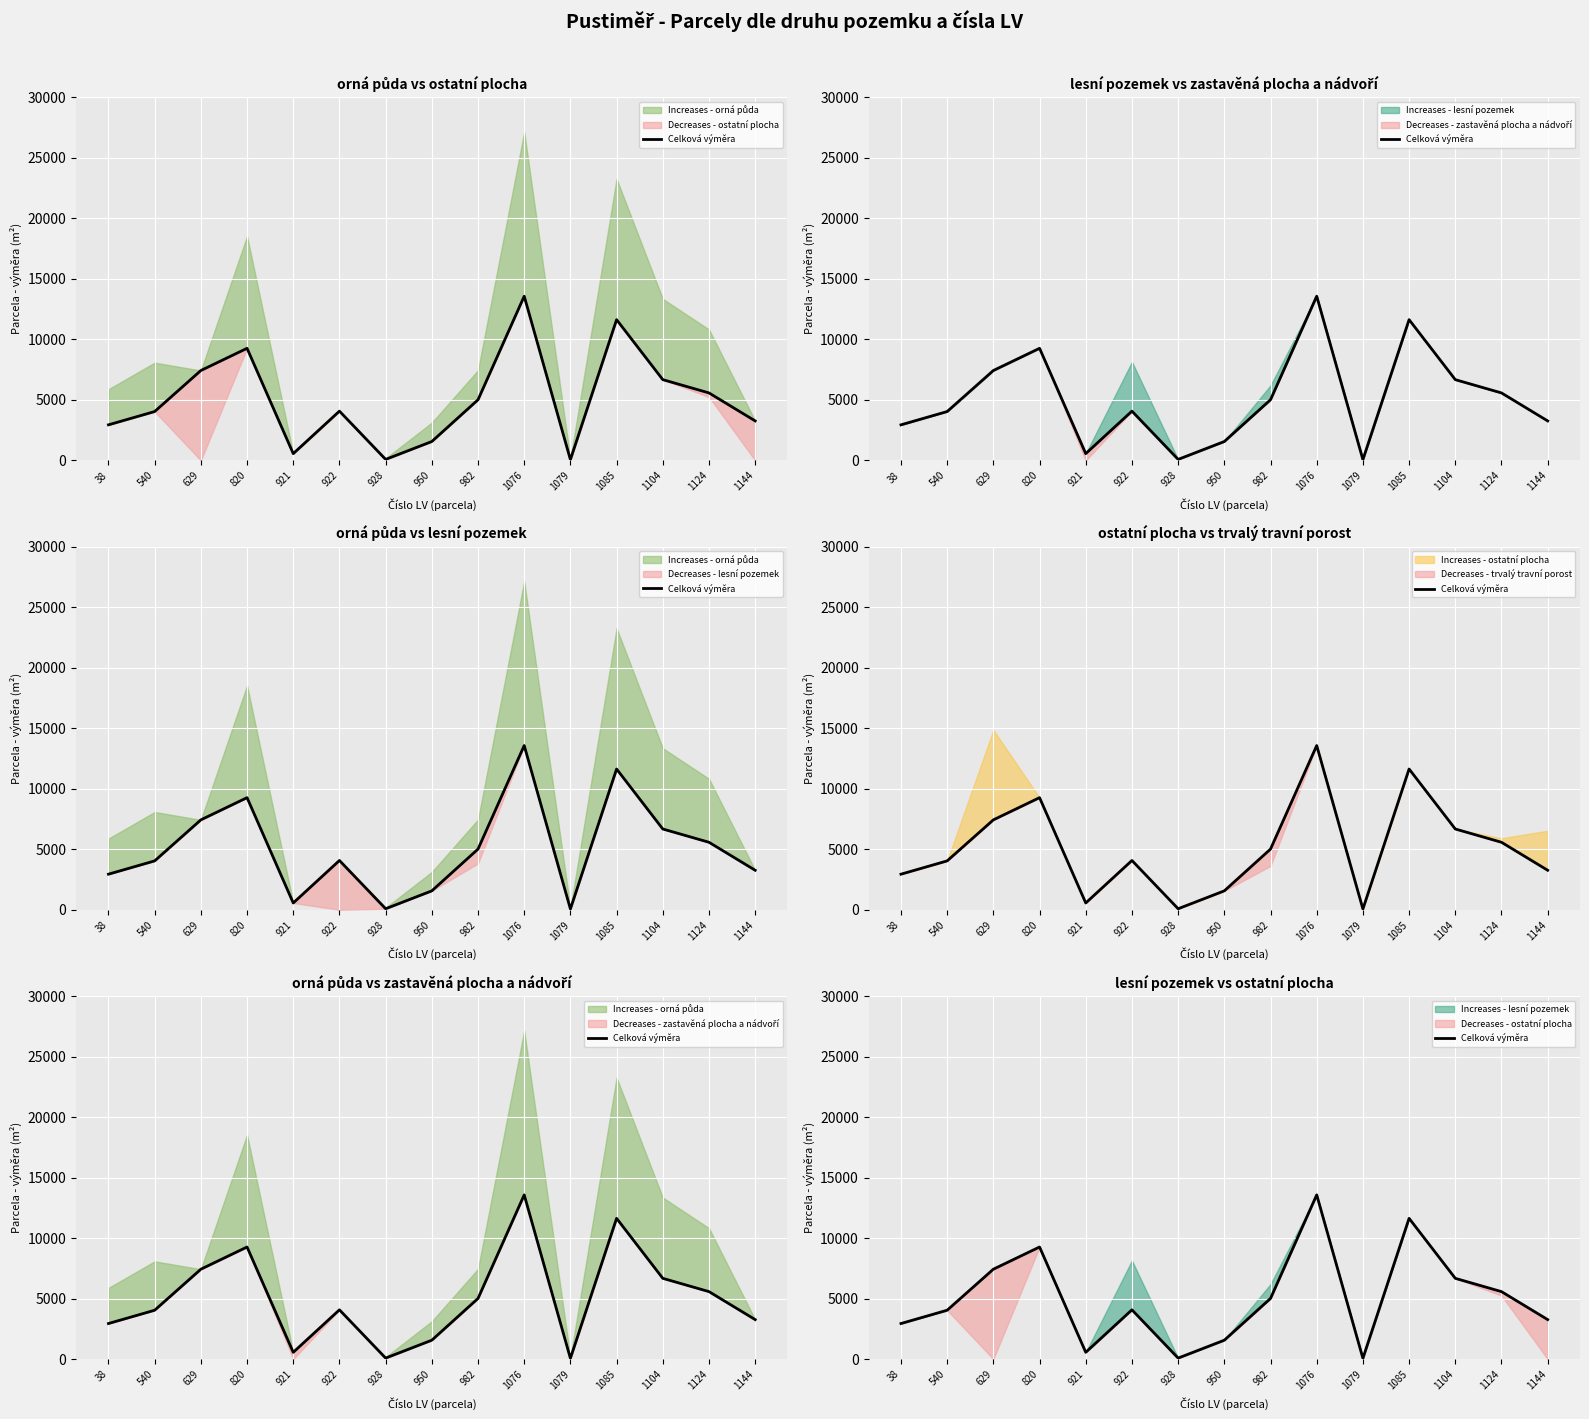

What is the sum of all values?

75761